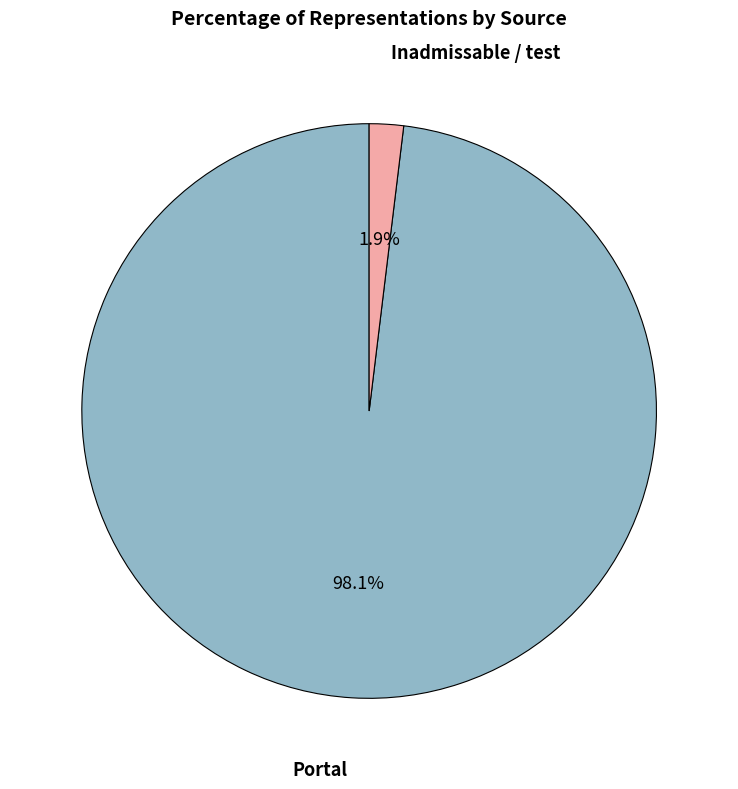

Is there any slice that represents more than half of the pie?

Yes